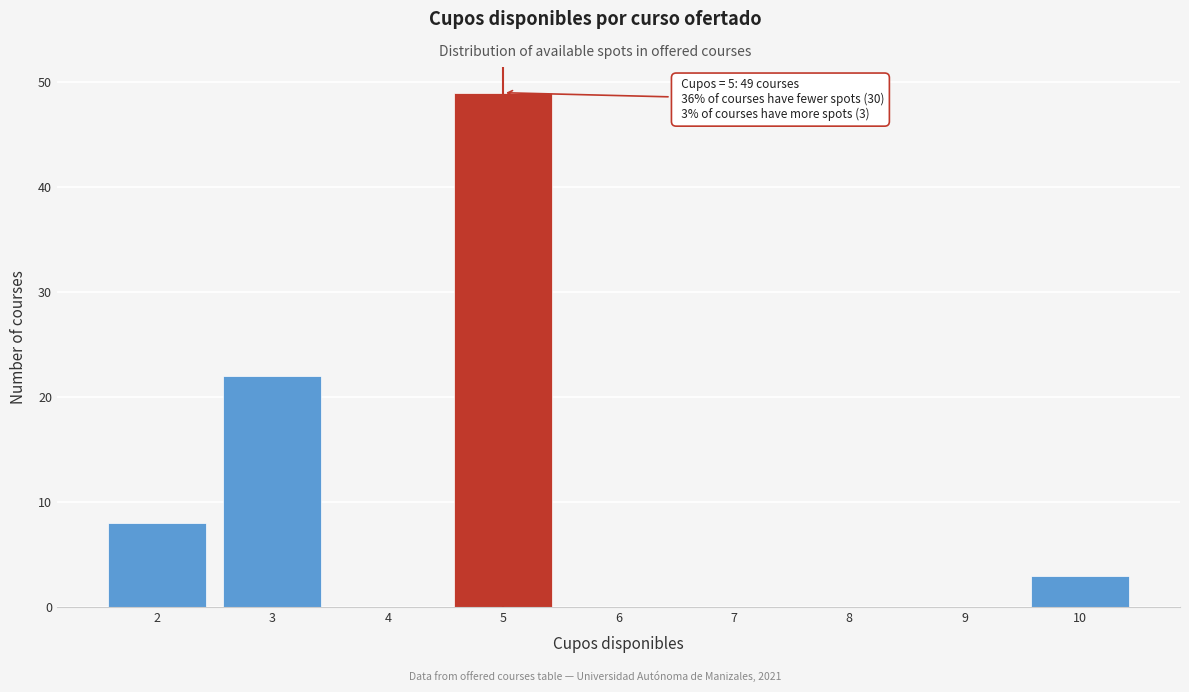

Over which range of the x-axis is the bar tallest?

4.5 to 5.5